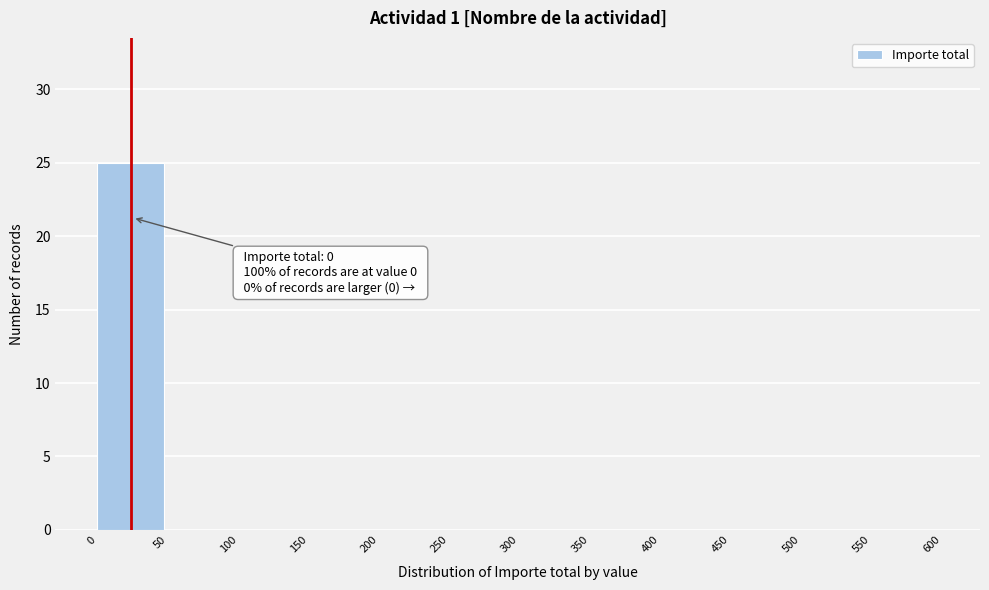

Over which range of the x-axis is the bar tallest?

0 to 50